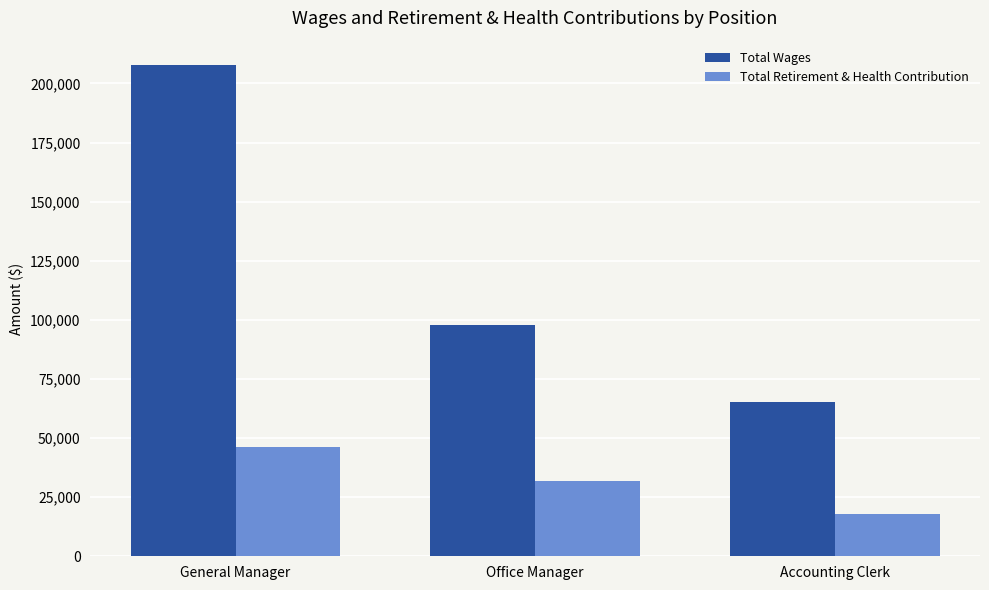

Which series has the largest range (max minus min)?

Total Wages